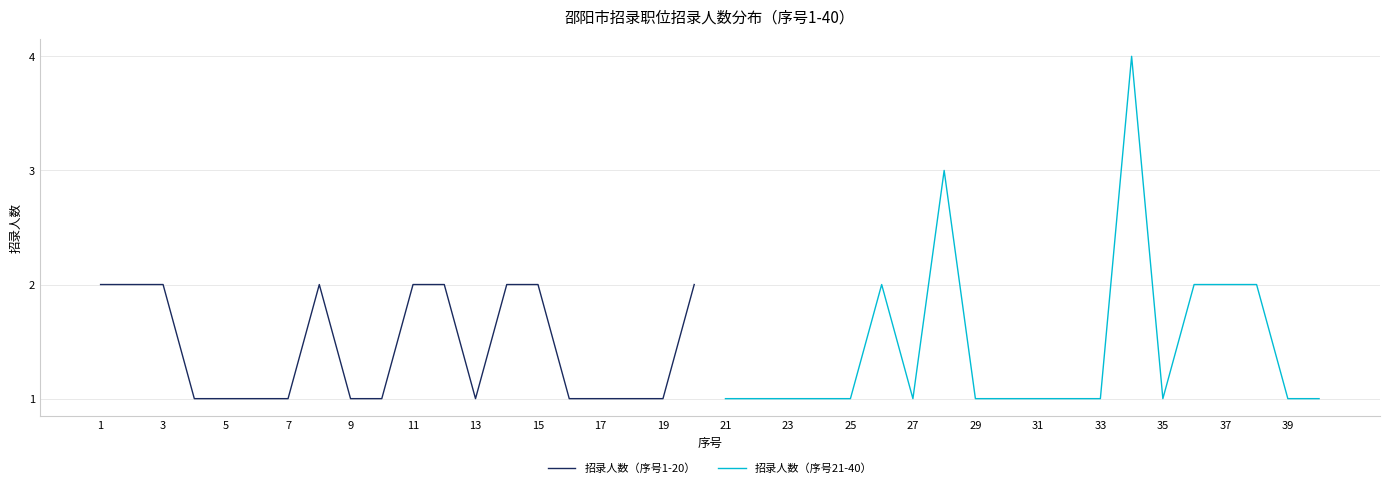

The value of 招录人数（序号1-20） at 17 is 1. True or false?

True